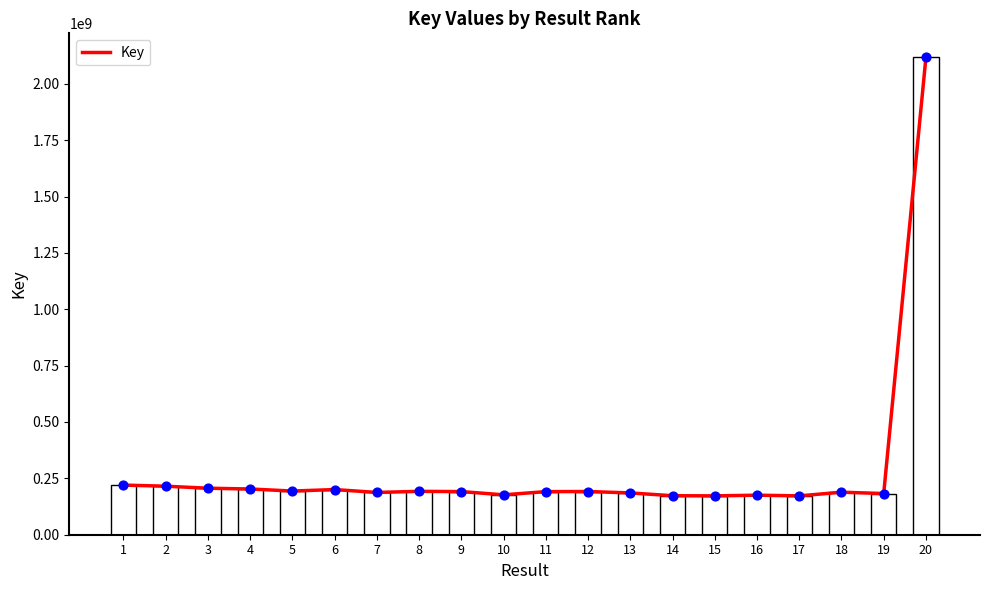

What is the ratio of the value at 15 to the value at 10?

1.0